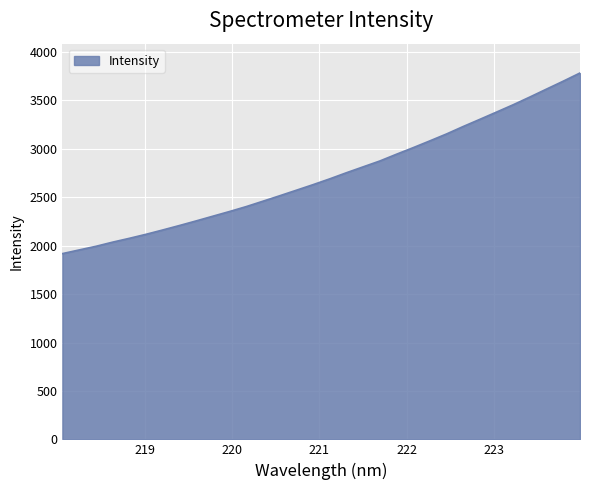

What is the greatest value displayed?

3783.3